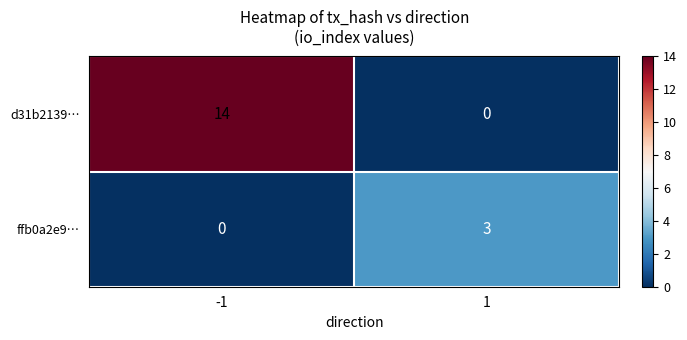

Rank the series by their maximum value, from lowest to highest.

ffb0a2e9…, d31b2139…